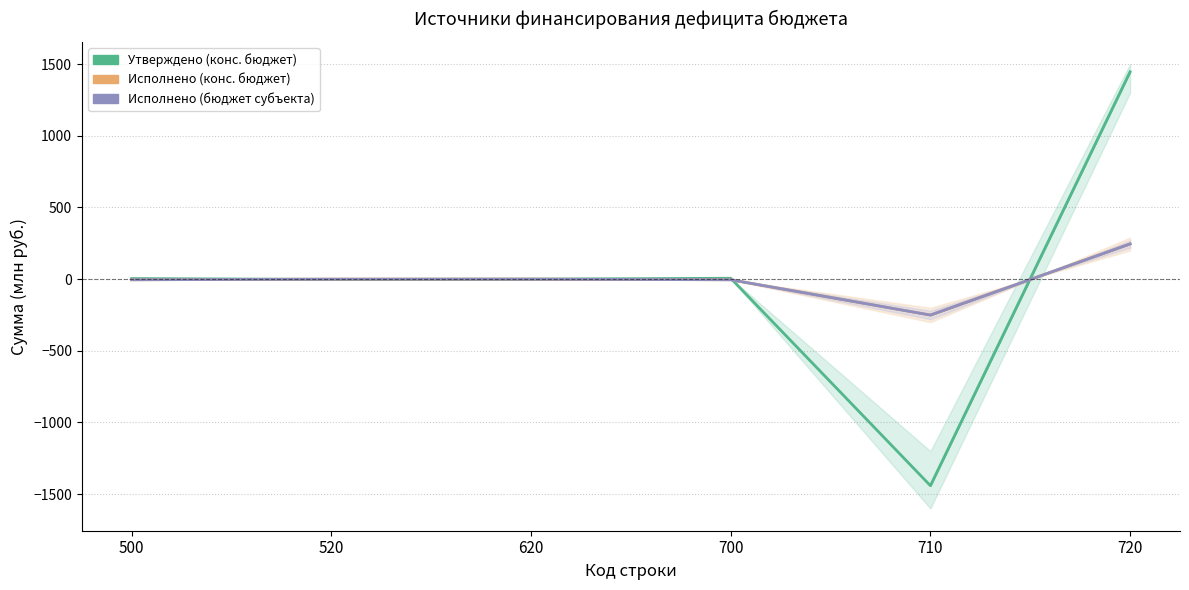

What is the difference between the second highest and minimum values in the Исполнено (конс. бюджет) series?

250.3